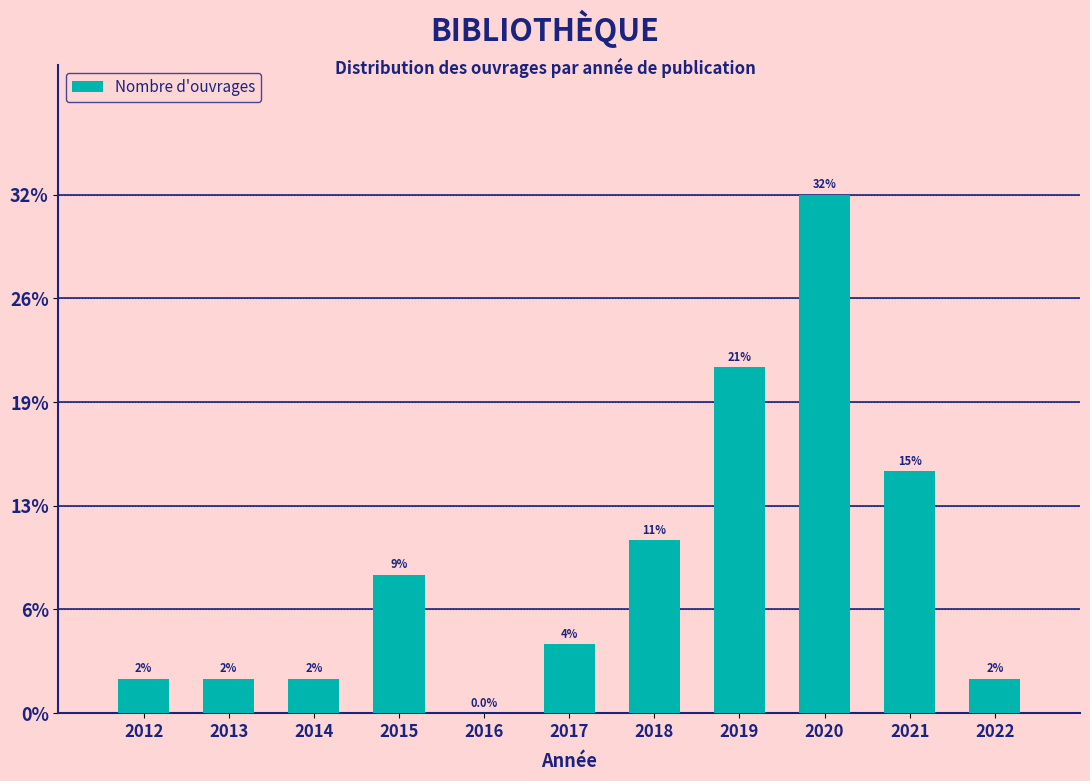

Are the bars horizontal?

No